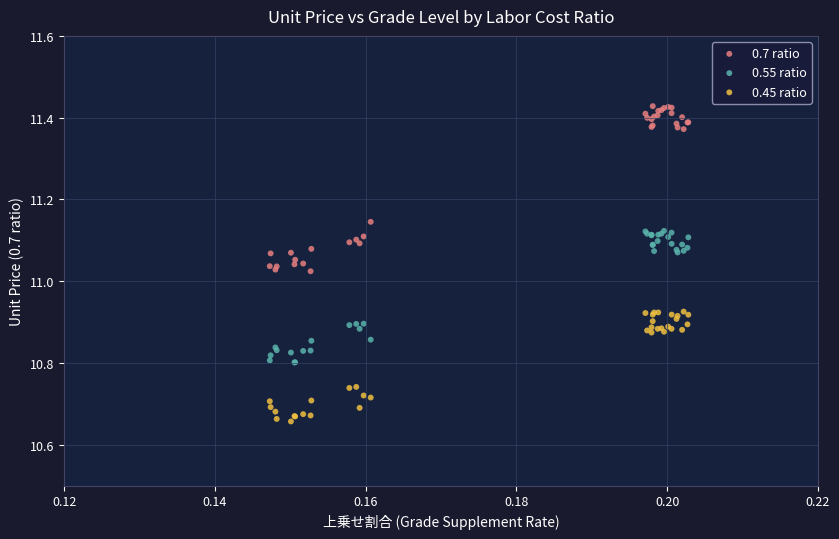

Which series contains the lowest Y value?

0.45 ratio